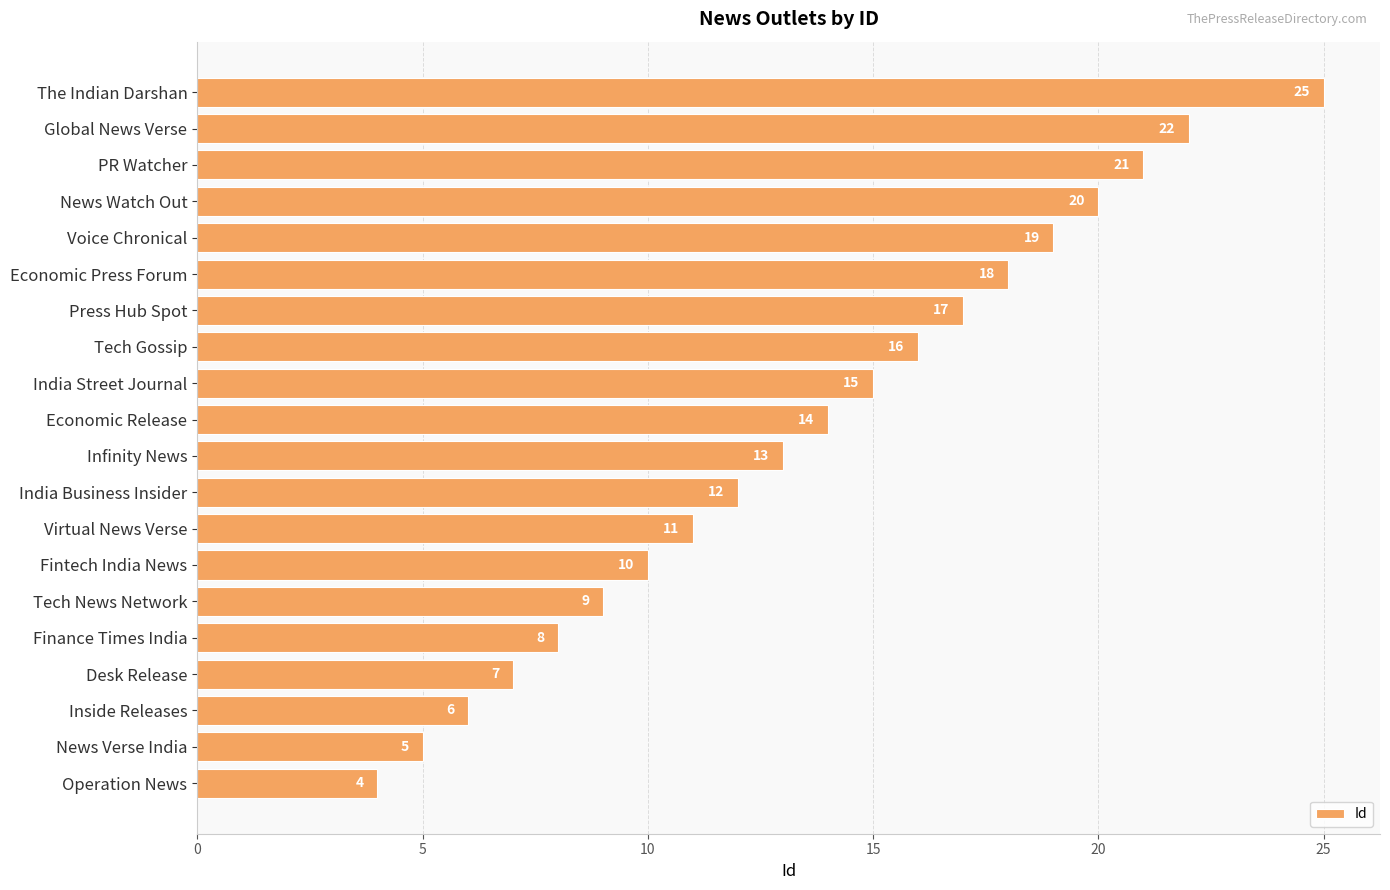

Reading bottom to top, transcribe all the data shown in this chart.

Operation News=4	News Verse India=5	Inside Releases=6	Desk Release=7	Finance Times India=8	Tech News Network=9	Fintech India News=10	Virtual News Verse=11	India Business Insider=12	Infinity News=13	Economic Release=14	India Street Journal=15	Tech Gossip=16	Press Hub Spot=17	Economic Press Forum=18	Voice Chronical=19	News Watch Out=20	PR Watcher=21	Global News Verse=22	The Indian Darshan=25